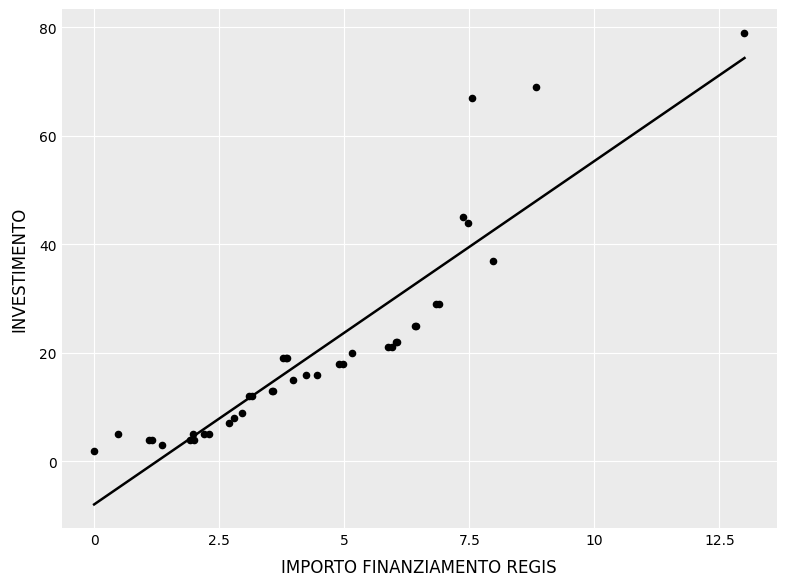

What Y value in the scatter plot is closest to 40?

37